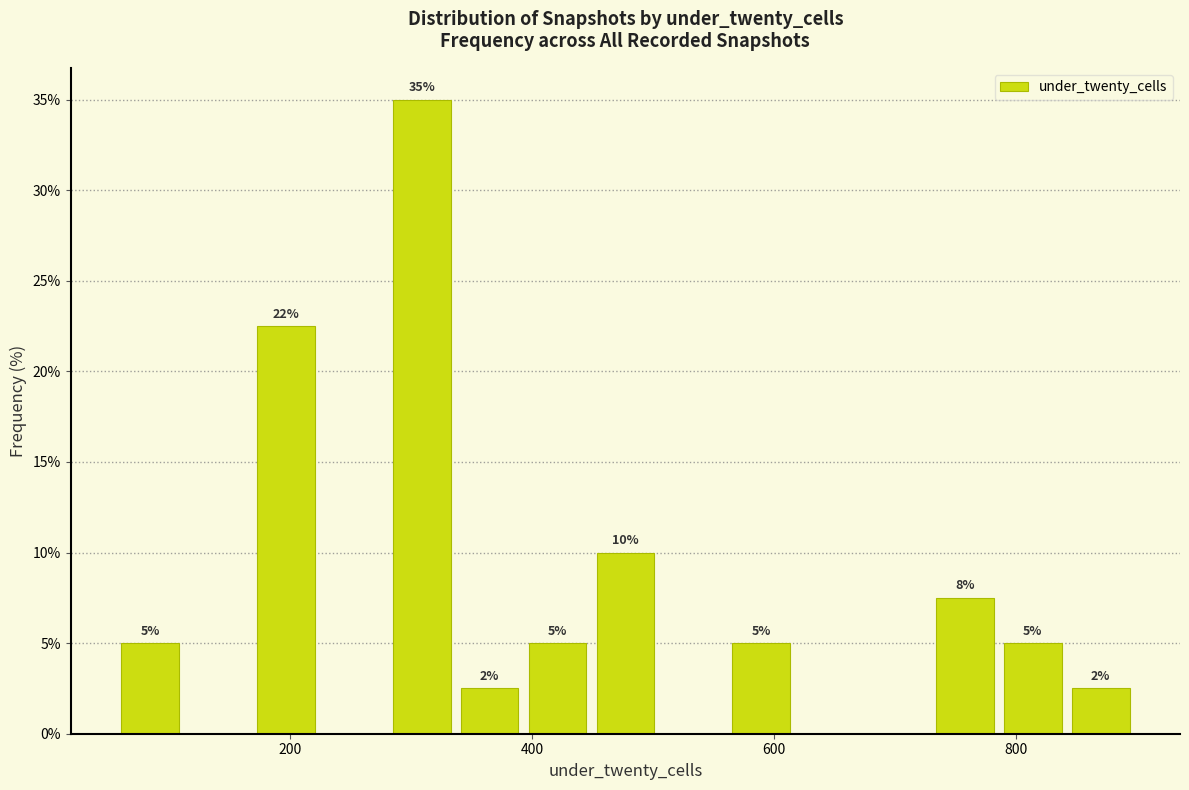

Read against the x-axis, roughly where is the centre of the tallest bar?

300